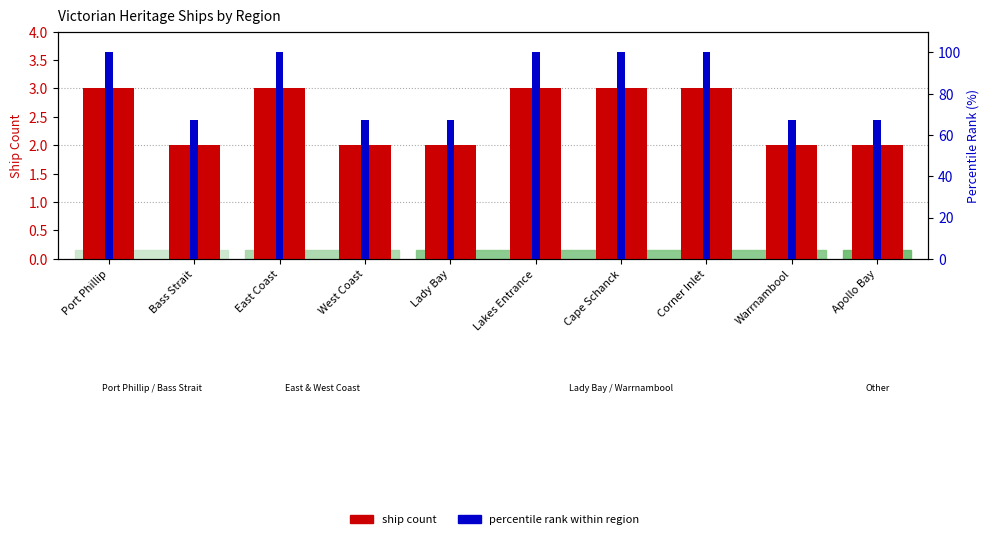

How many values in the ship count series are below 3?

5